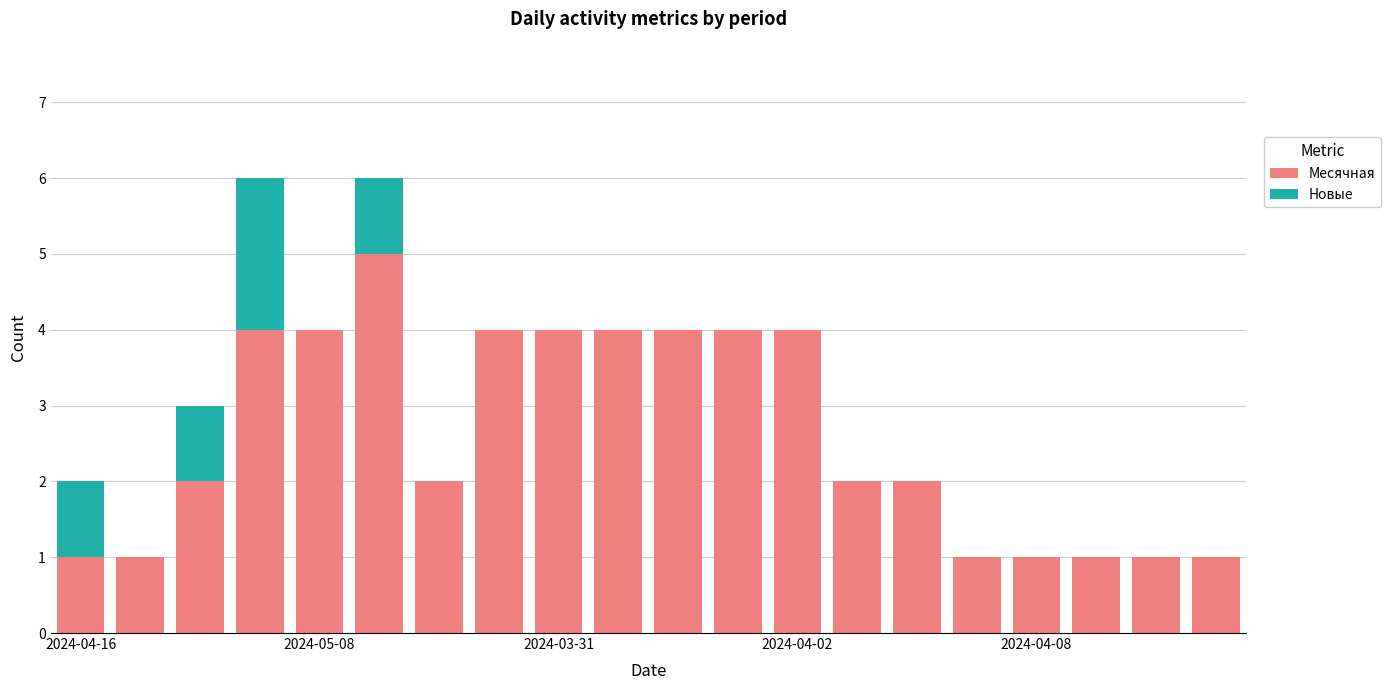

Are the bars grouped side by side (vs. stacked)?

No